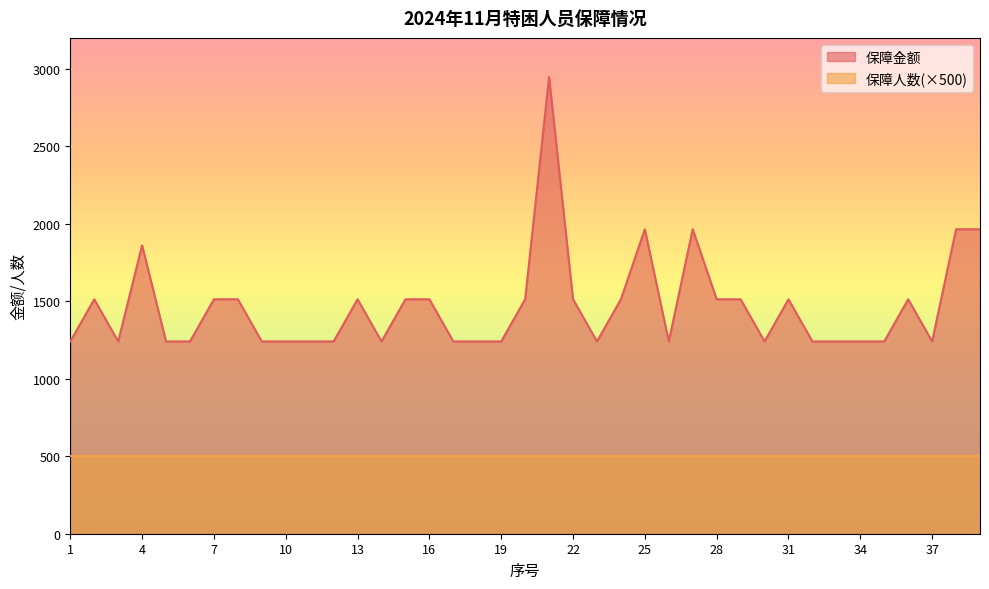

Rank the categories by value from highest to lowest.

21, 25, 27, 38, 39, 4, 2, 7, 8, 13, 15, 16, 20, 22, 24, 28, 29, 31, 36, 1, 3, 5, 6, 9, 10, 11, 12, 14, 17, 18, 19, 23, 26, 30, 32, 33, 34, 35, 37